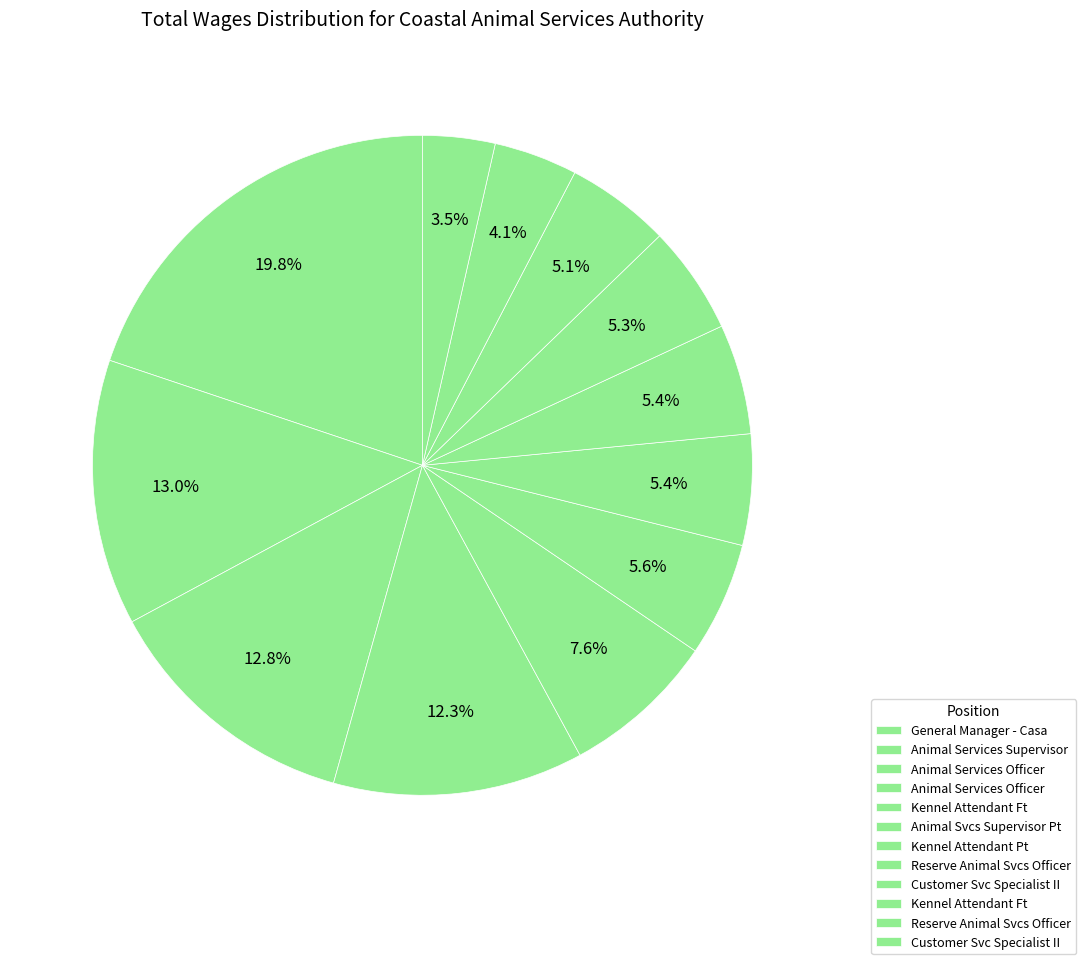

Count the number of slices in the pie.

12